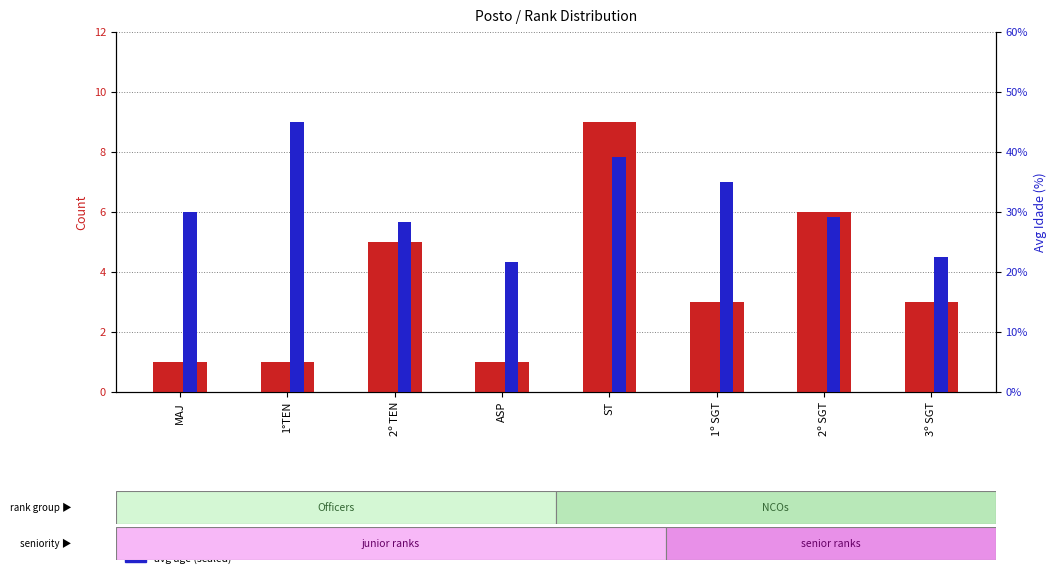

List the labels in order of count per rank value, largest first.

ST, 2º SGT, 2º TEN, 1º SGT, 3º SGT, MAJ, 1°TEN, ASP